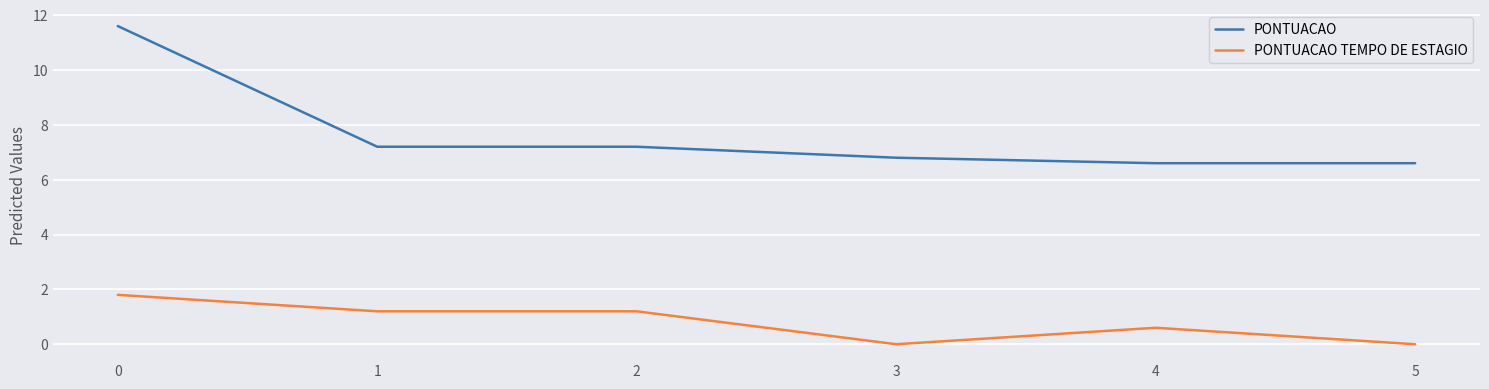

The PONTUACAO series shows 7.2 at 1. True or false?

True